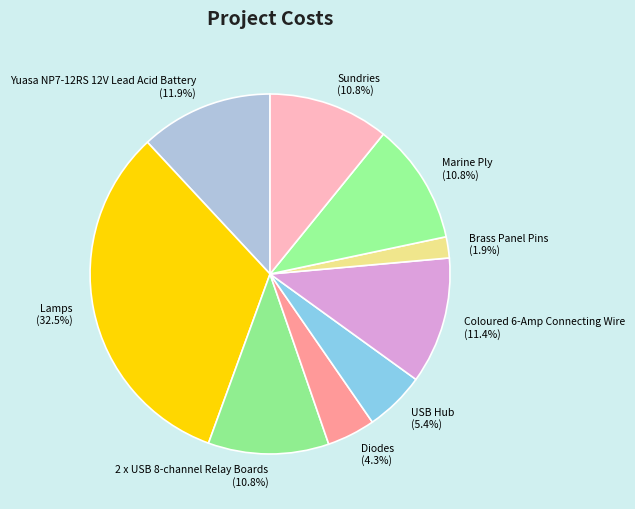

The Coloured 6-Amp Connecting Wire slice represents 11% of the pie. True or false?

True